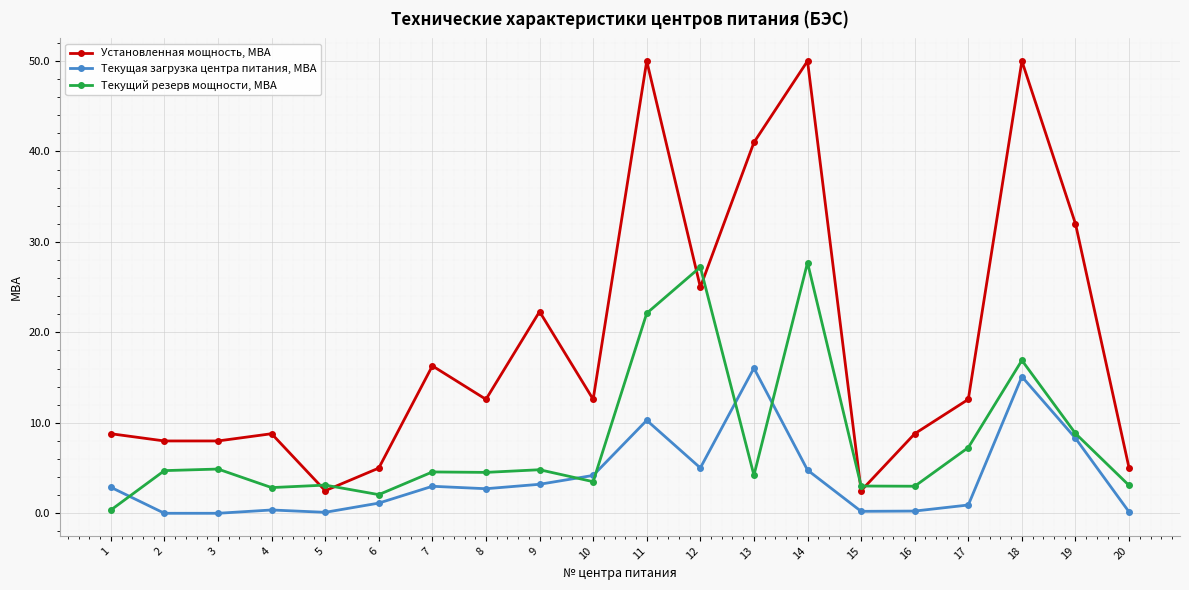

What is the value of the Установленная мощность, МВА point at the 20th from the left?

5.0